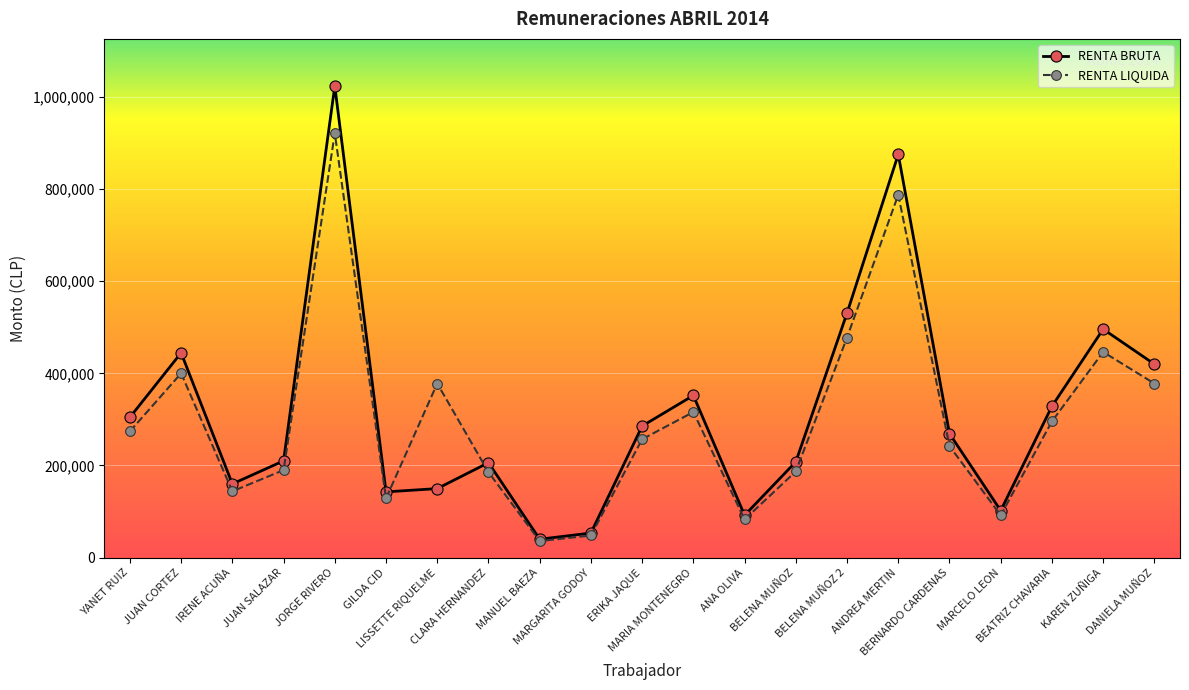

What is the value of the RENTA BRUTA point at the 14th from the left?

208000